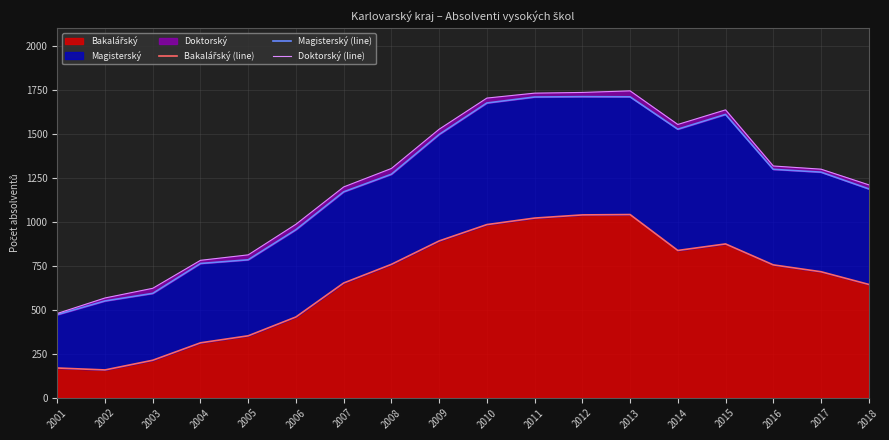

At how many categories does at least one series exceed 394?

18